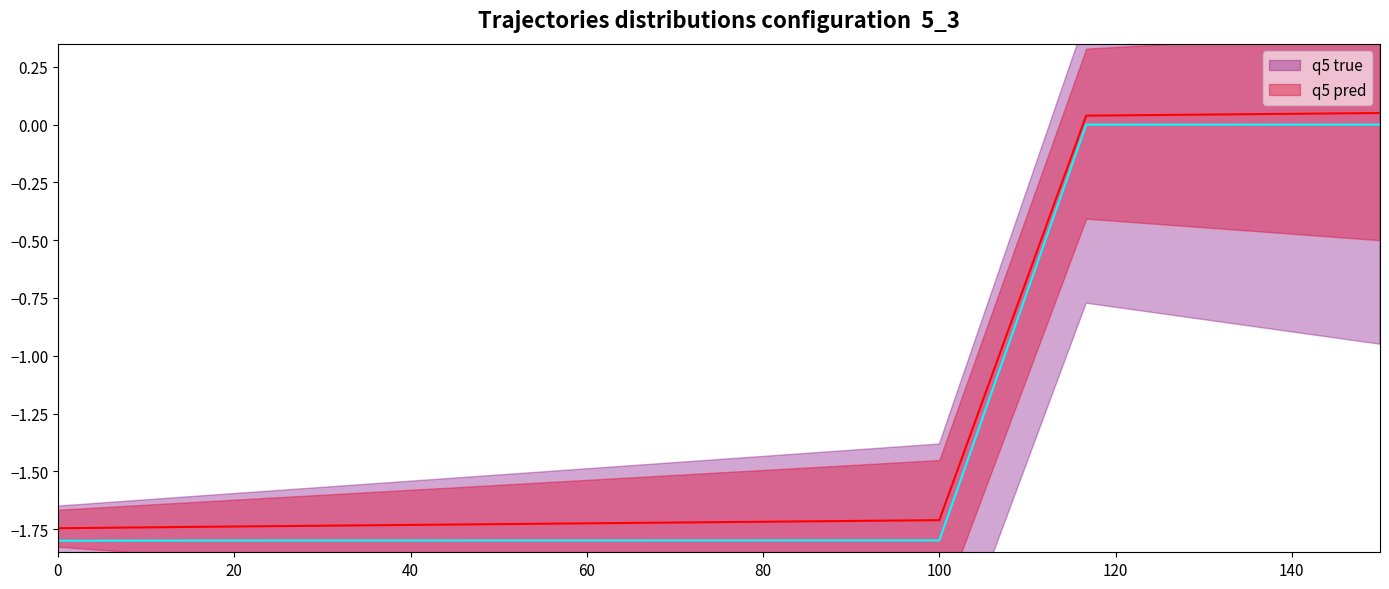

What is the average value of the q5 true series?

-1.3